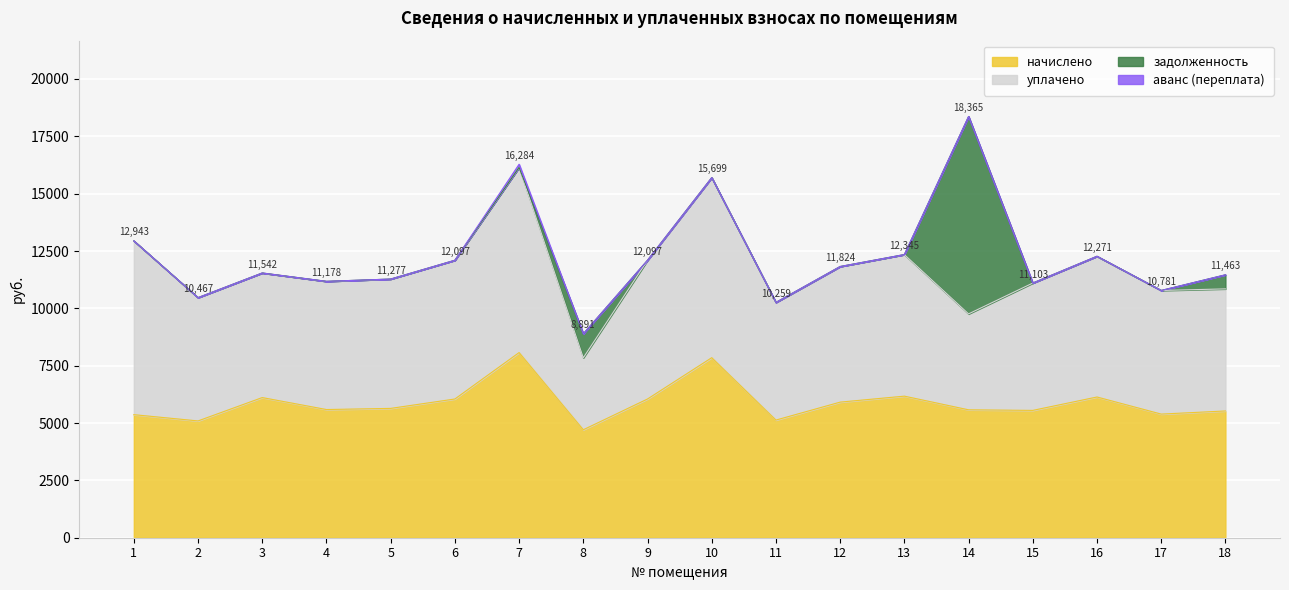

The value of начислено at 4 is 5589.0. True or false?

True